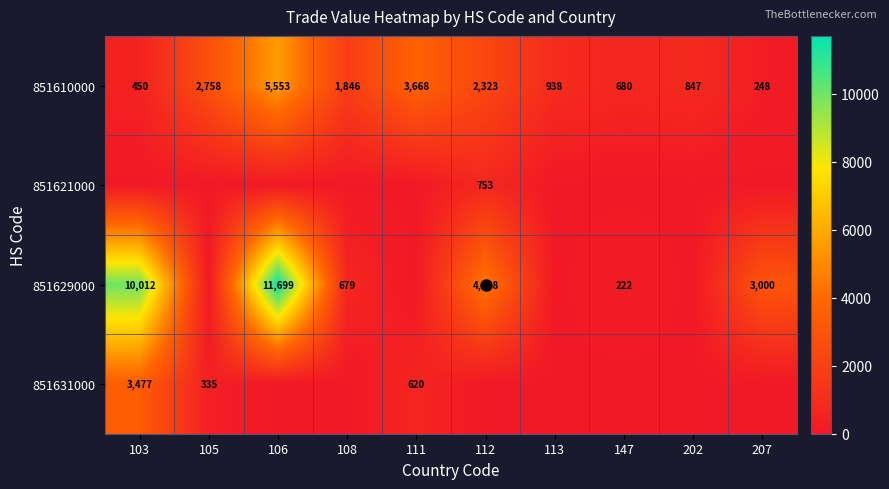

At which label does 851610000 first exceed 1846?

105